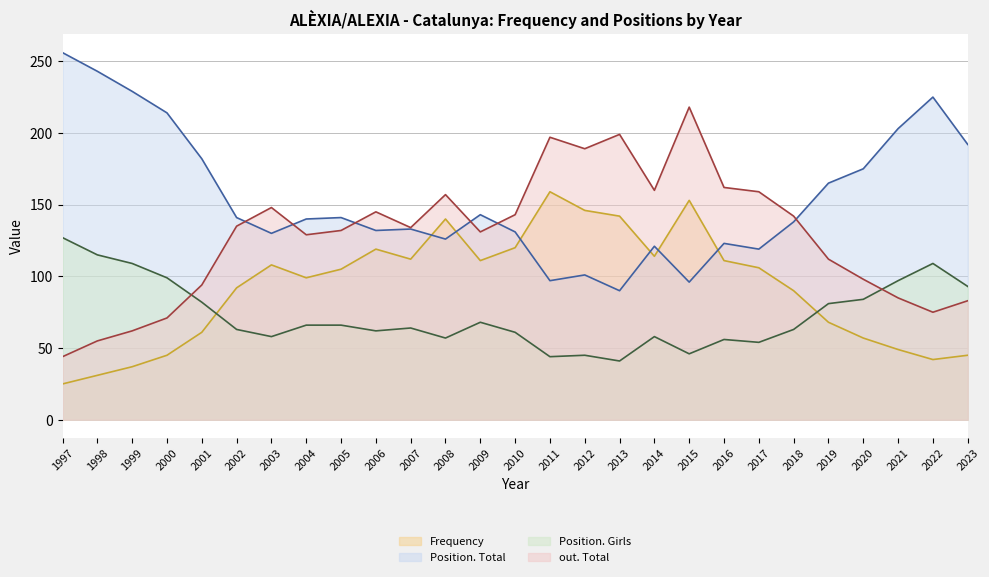

Does the chart have visible grid lines?

Yes